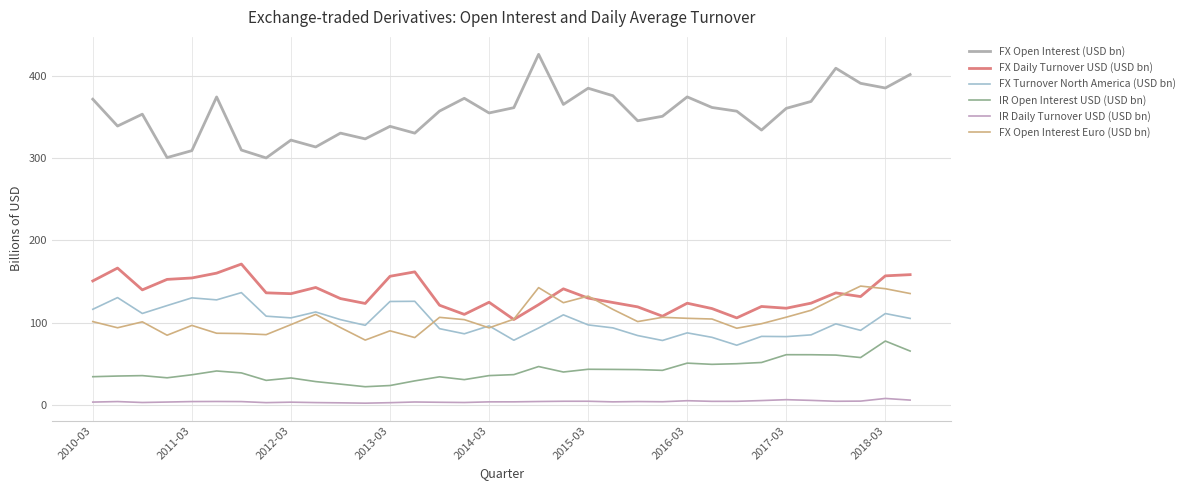

What is the difference between the second highest and minimum values in the FX Open Interest Euro (USD bn) series?

63.8